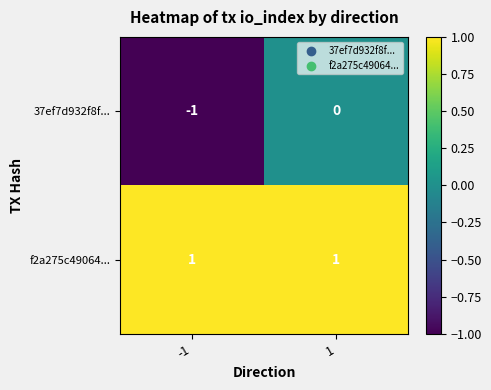

Reading left to right, what are all the values shown in this chart?

37ef7d932f8f...: -1=-1	1=0
f2a275c49064...: -1=1	1=1